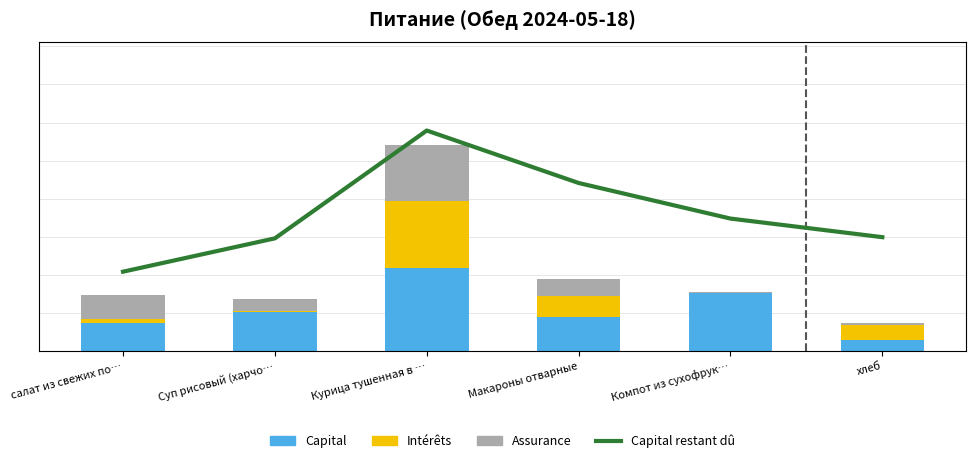

Which series has the largest total across all categories?

Capital restant dû